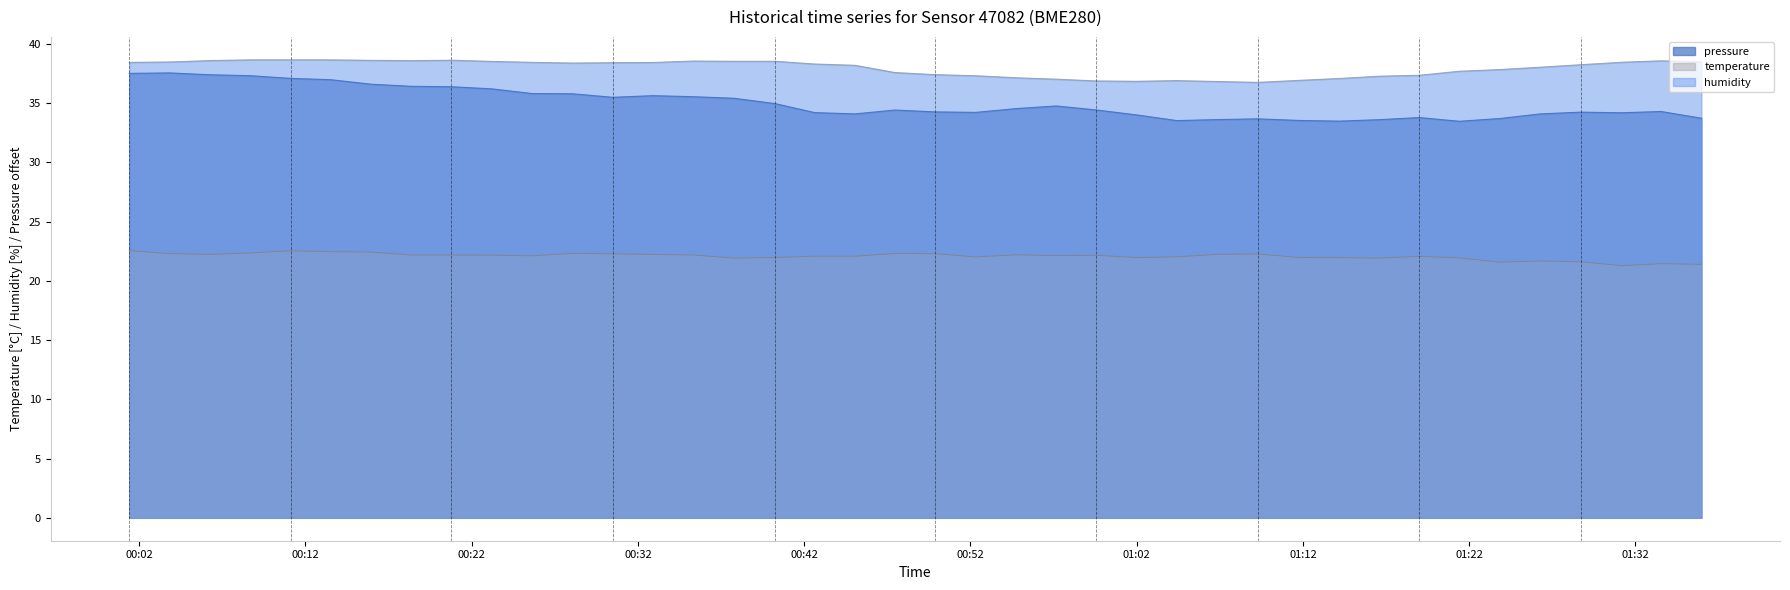

Where is the first local minimum for humidity?

2023-06-19T00:18:22